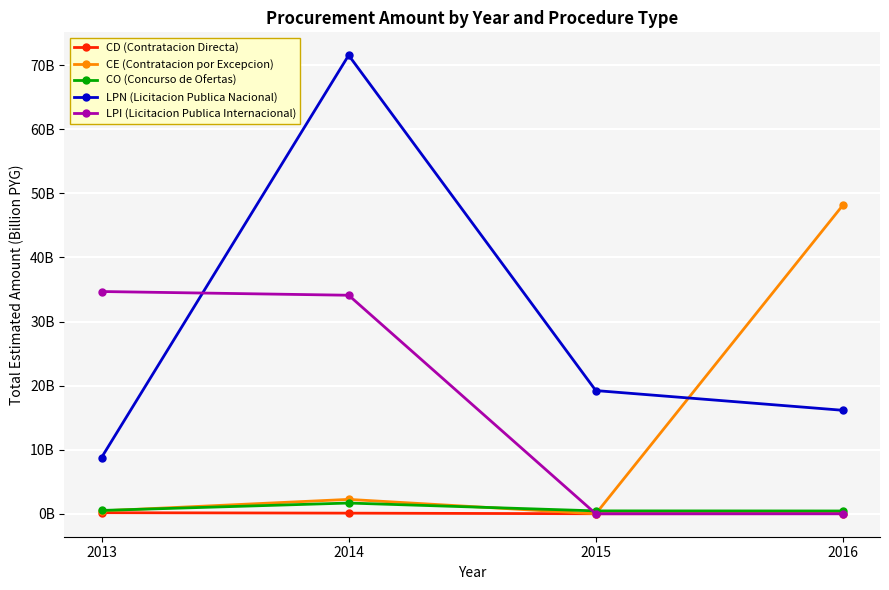

What is the difference between the highest and lowest values at 2014?

71.4